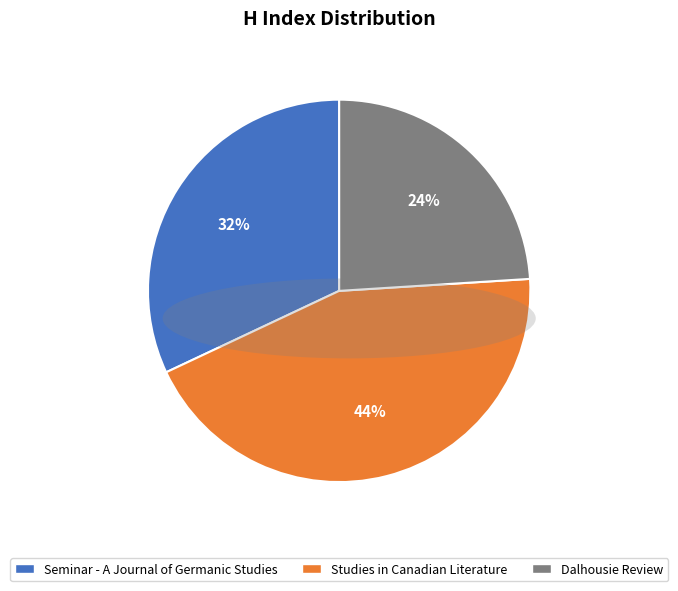

Is the sum of Studies in Canadian Literature and Dalhousie Review greater than half?

Yes